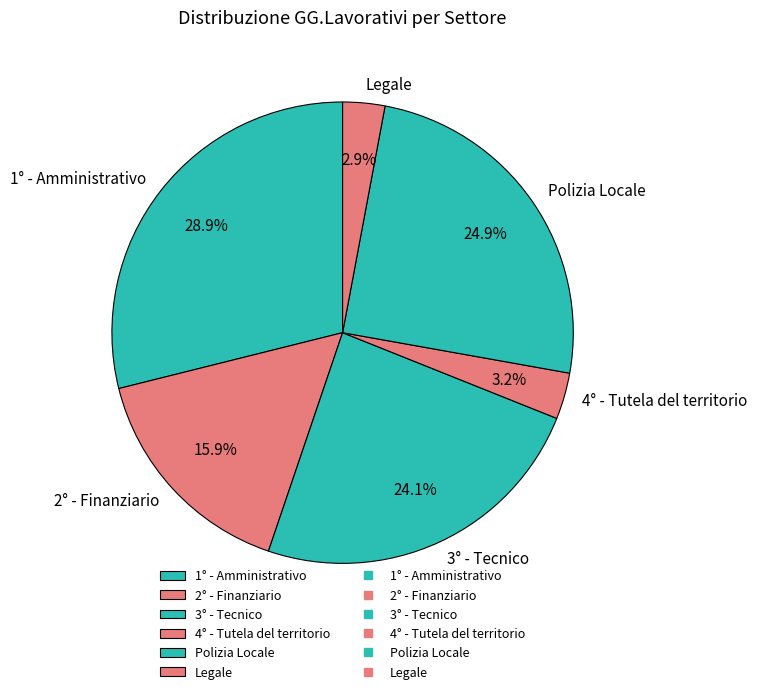

How much of the chart is everything except 4° - Tutela del territorio?

96.8%